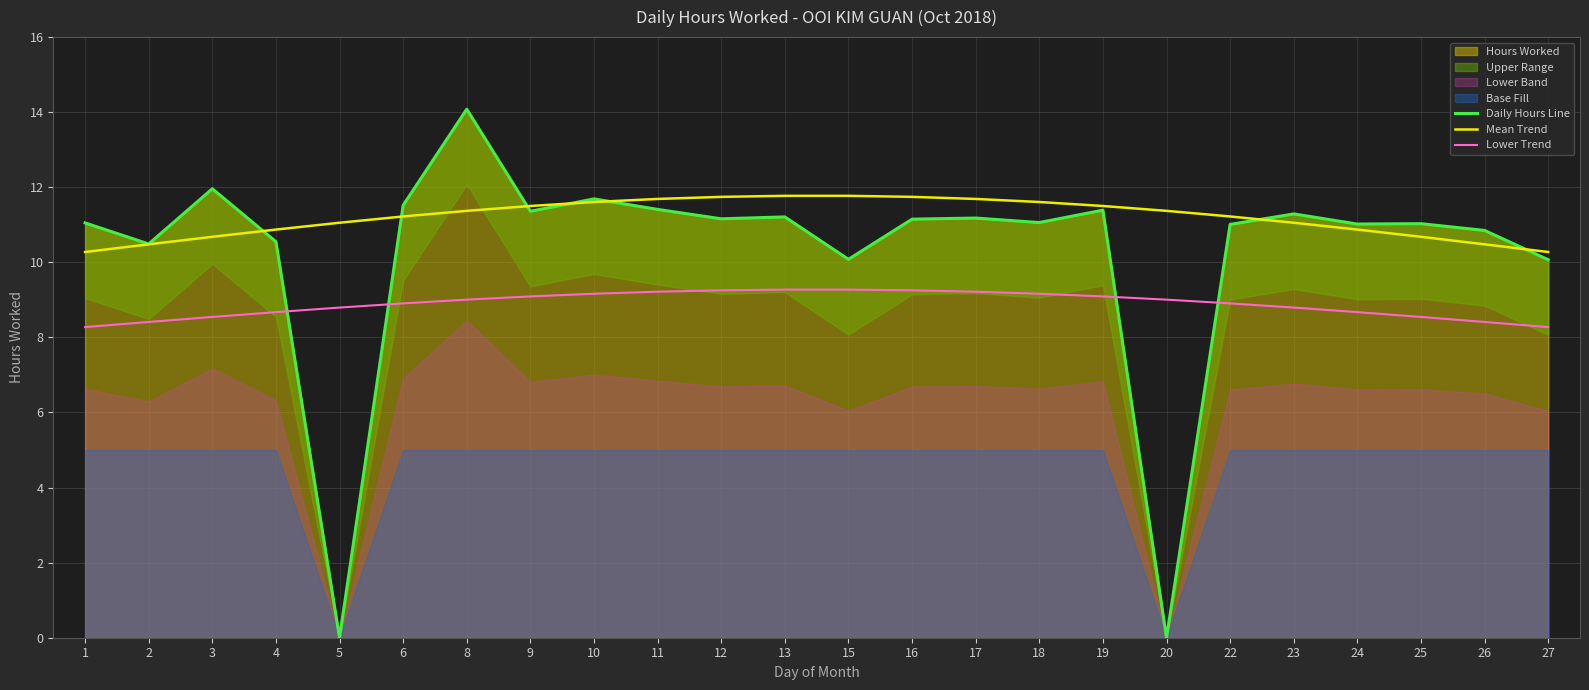

The value of Daily Hours Line at 15 is 16.2. True or false?

False